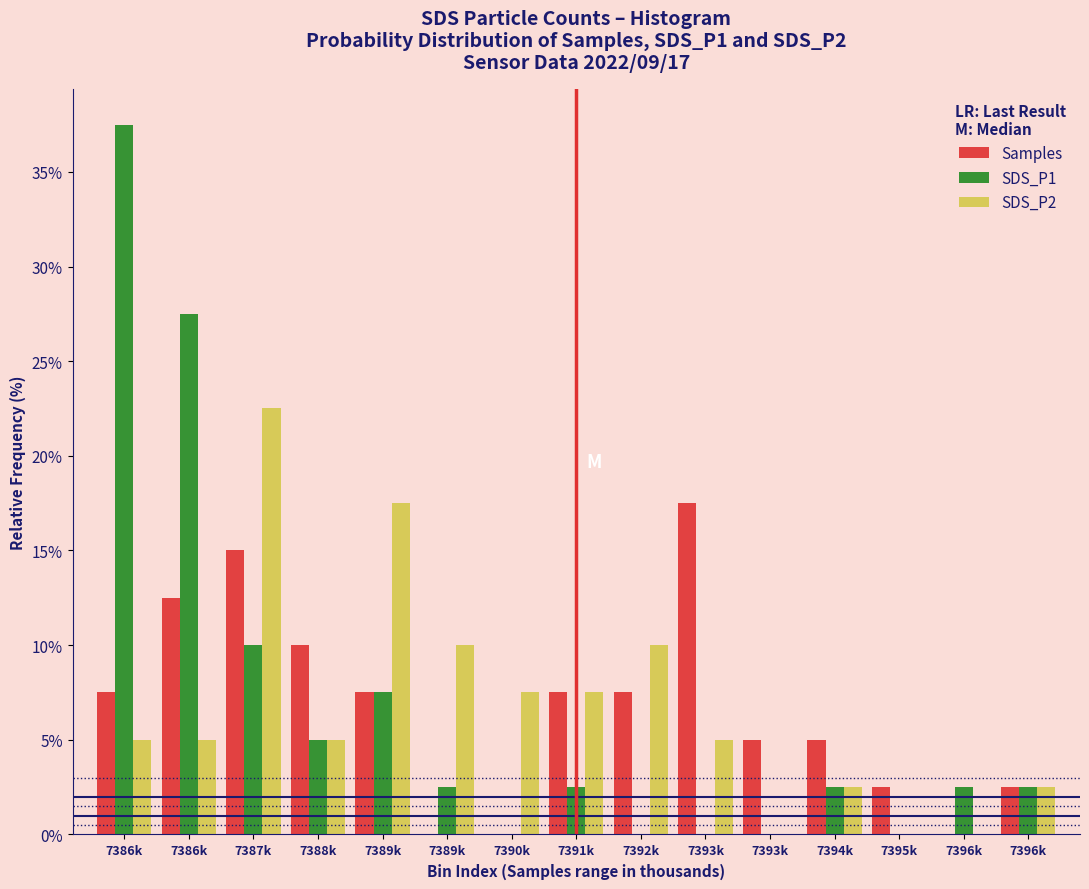

Does the chart contain stacked bars?

No